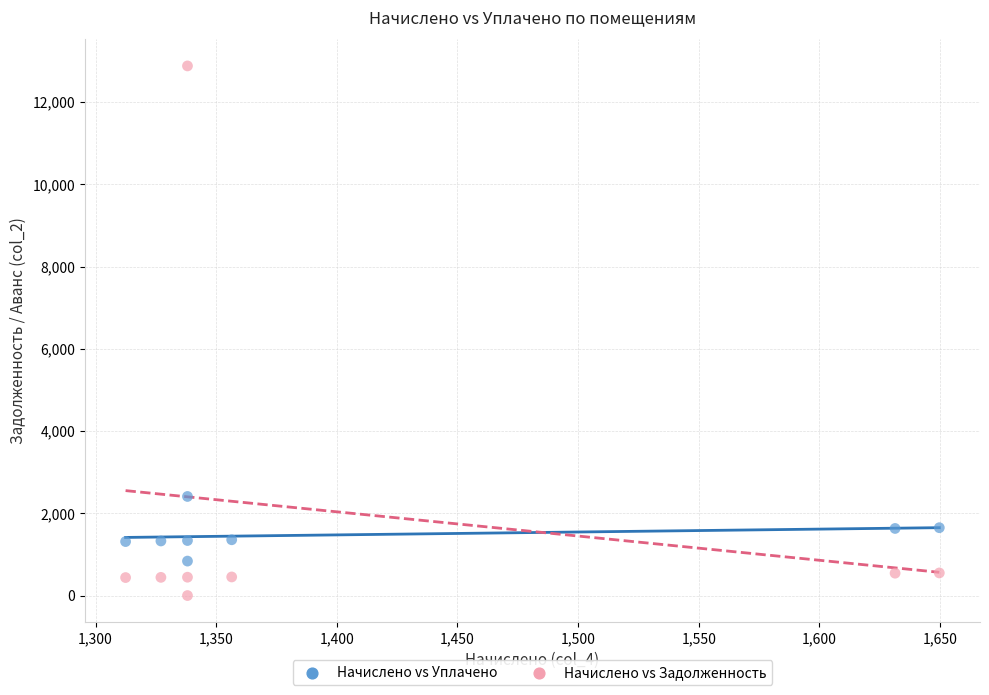

Across all data points, what is the range of Y values (max minus min)?

12877.8